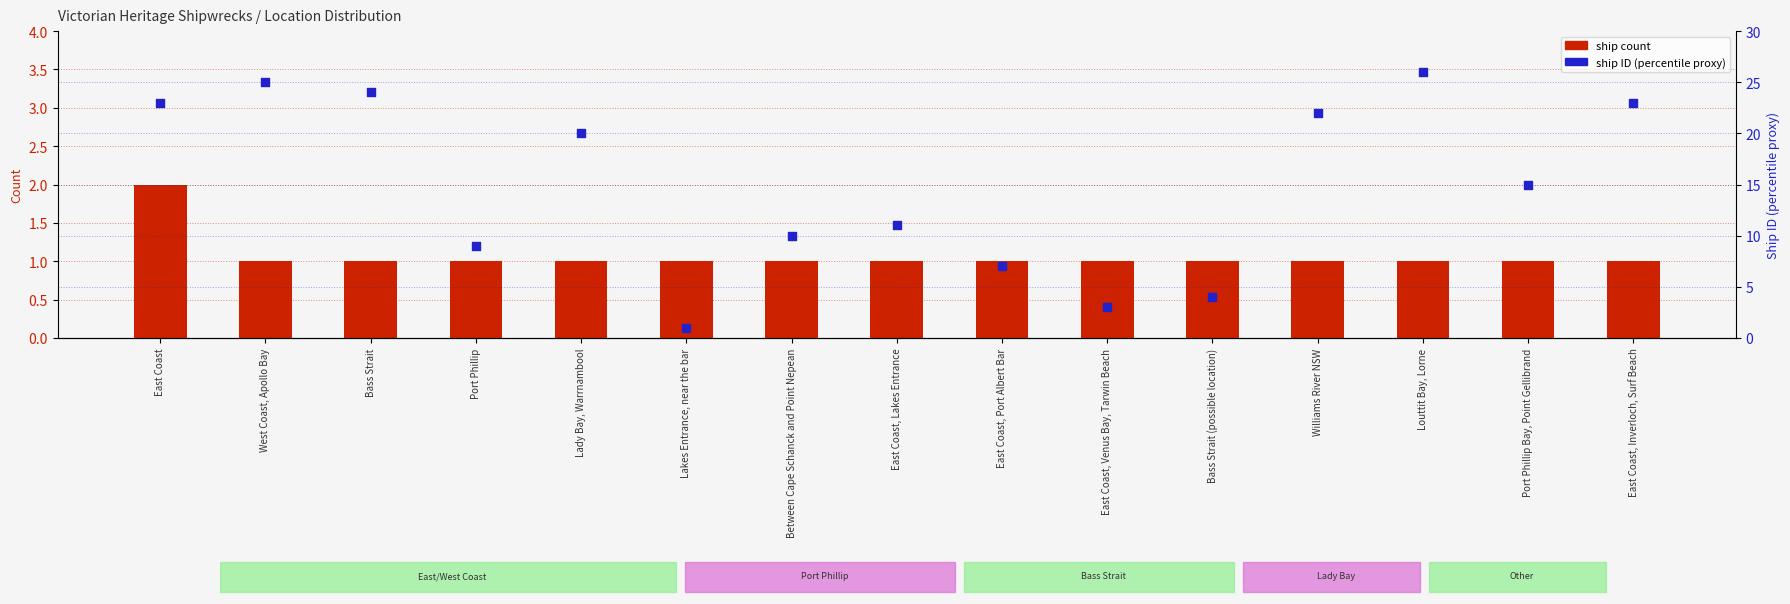

At how many categories does at least one series exceed 20?

6